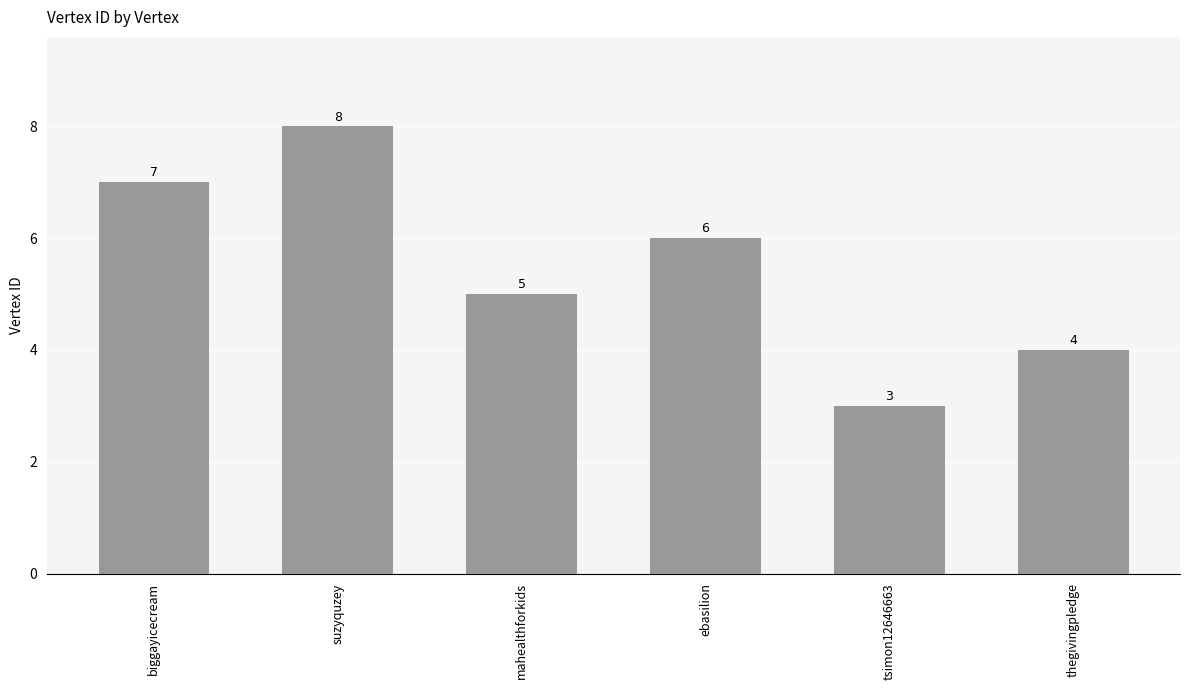

Does the chart contain any negative values?

No